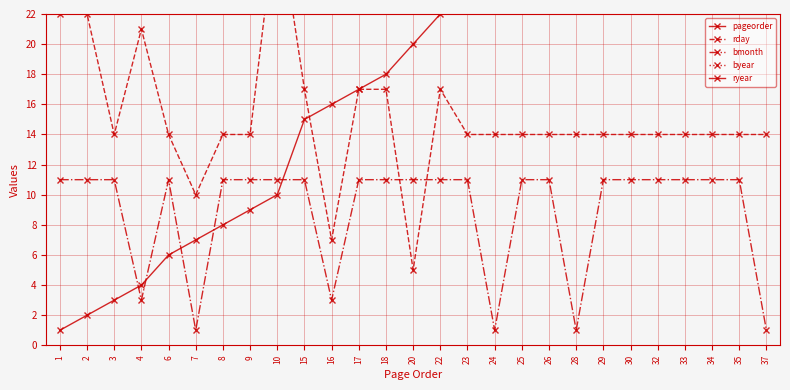

Does the chart display data point markers on the line(s)?

Yes